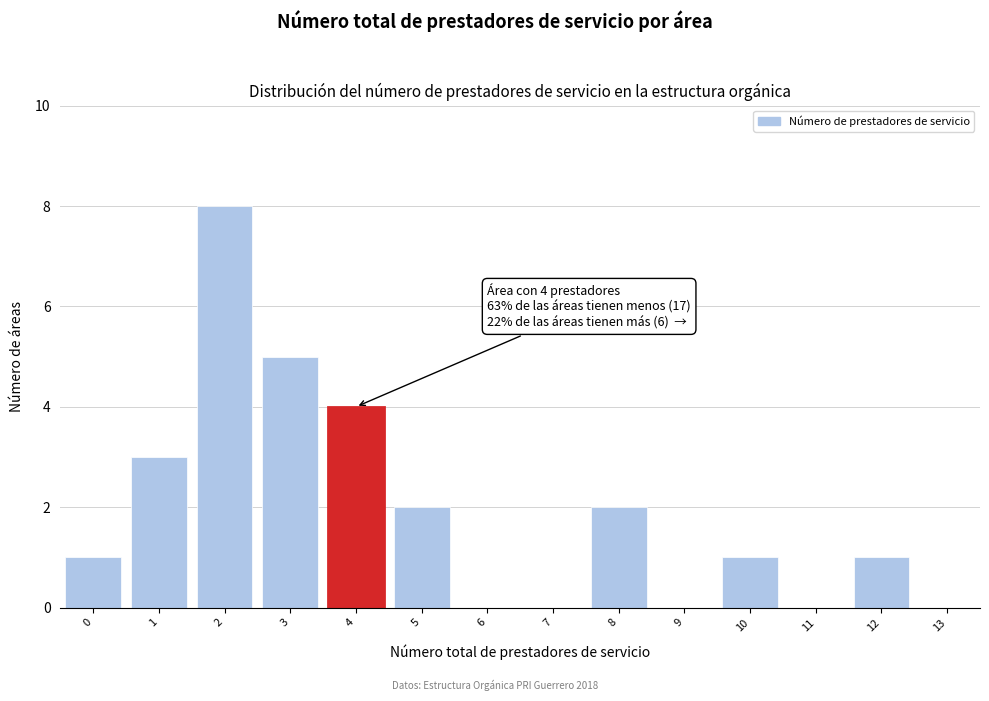

Which range on the x-axis has the tallest bar?

1.5 to 2.5